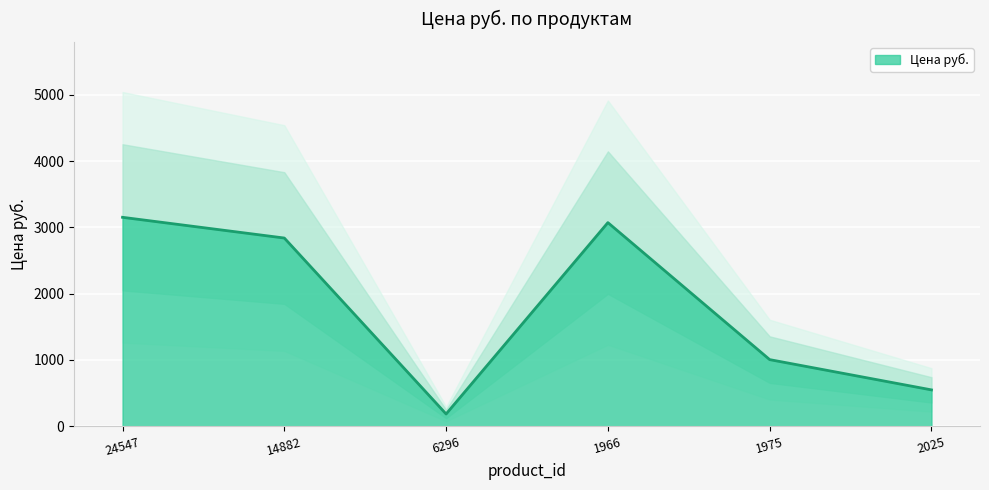

What is the label of the 1st point from the left?

24547